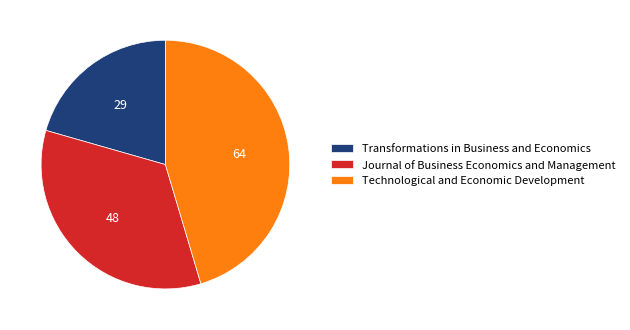

Between Journal of Business Economics and Management and Transformations in Business and Economics, which is larger?

Journal of Business Economics and Management